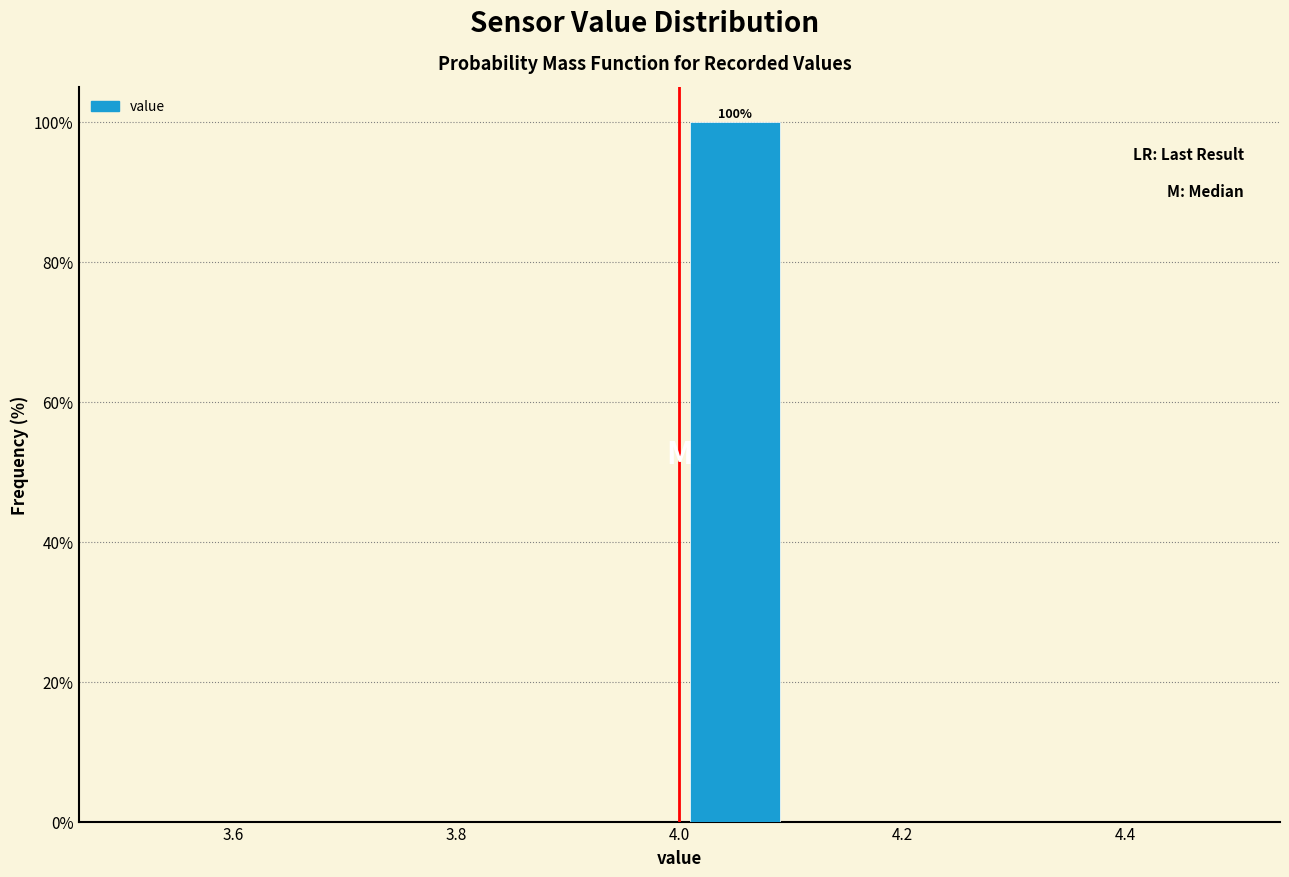

Over which range of the x-axis is the bar tallest?

4.0 to 4.1